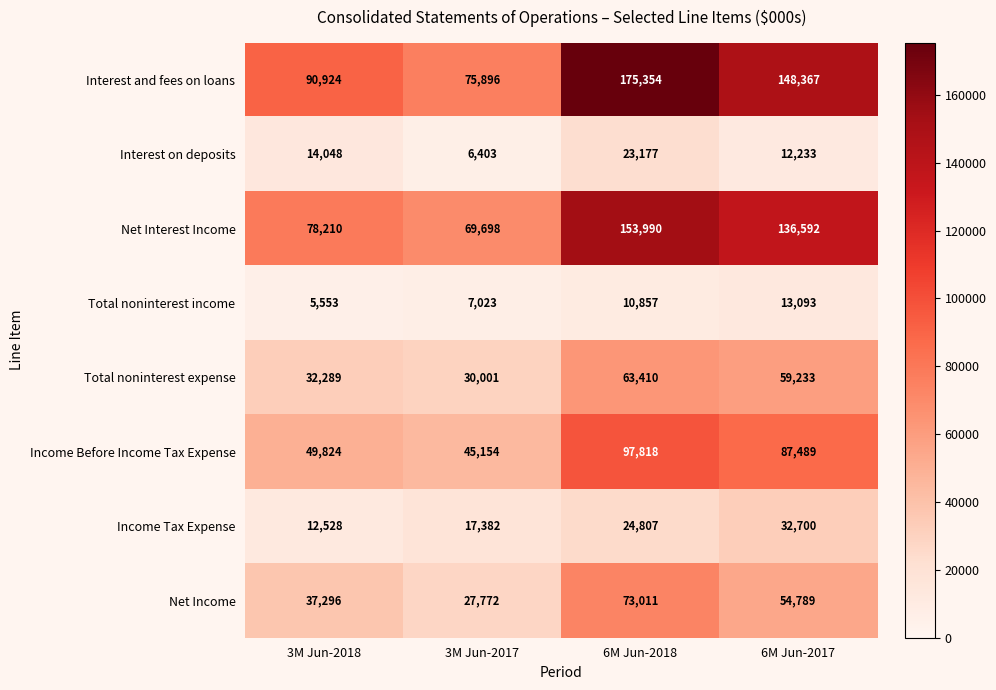

Which series has the largest total across all categories?

Interest and fees on loans